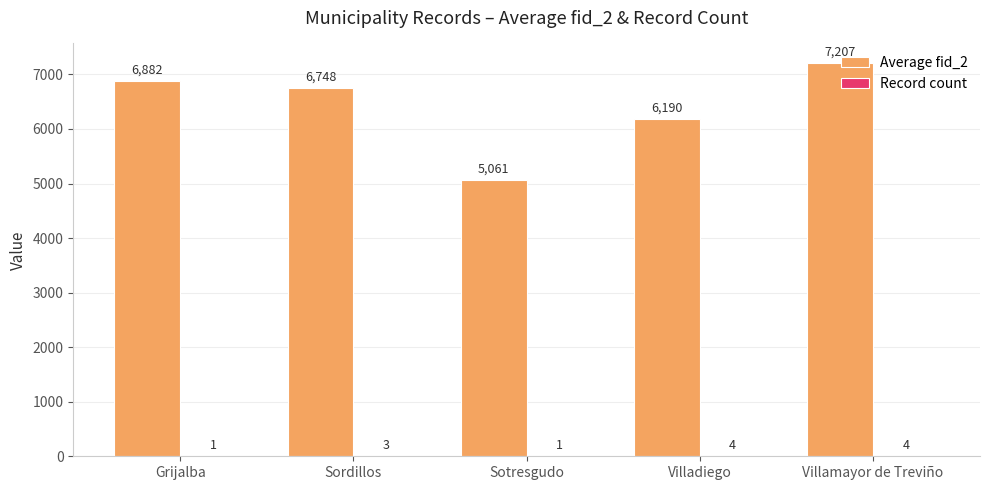

What is the total value across all series at Villamayor de Treviño?

7211